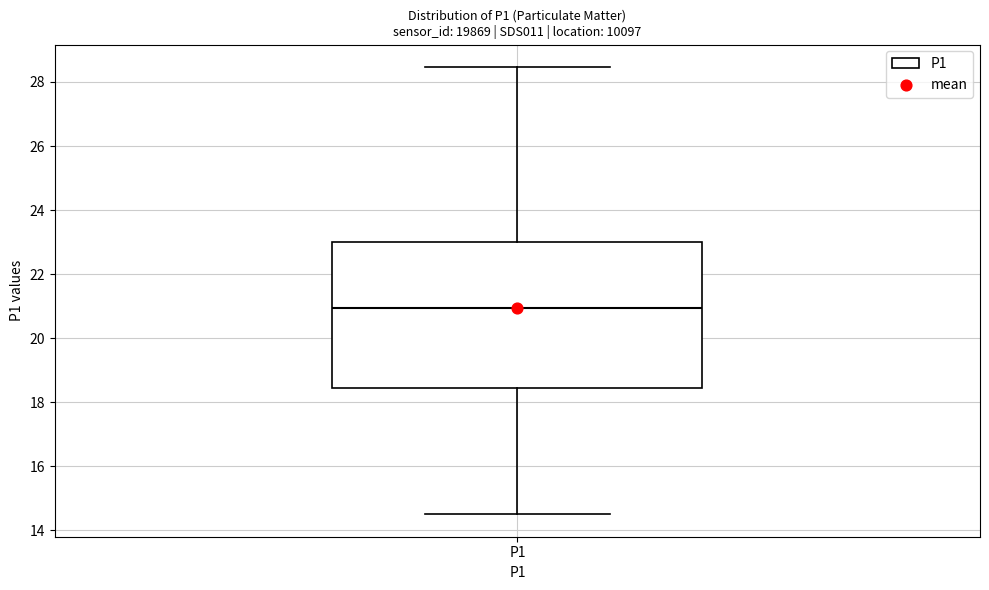

Read this box plot against the y-axis: the position of the median line, the range covered by the box, and the ends of both whiskers. The values are not printed on the chart, so give them approximately, as read against the axis.

median 21.0, box 18.4 to 23.0, whiskers 14.6 to 28.4